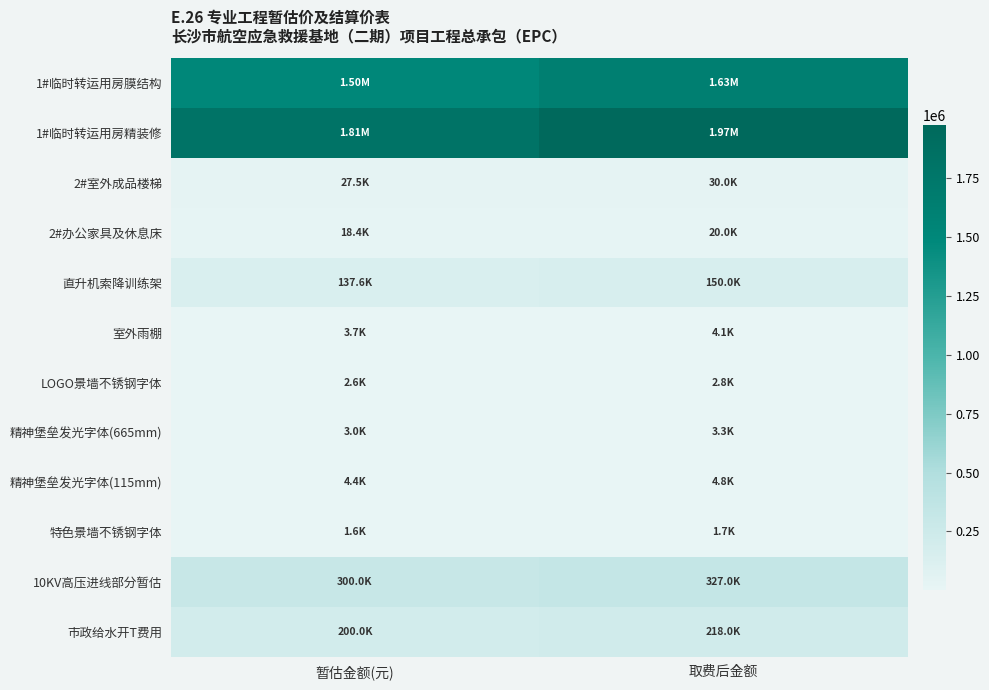

Between 暂估金额(元) and 取费后金额, which is larger?

取费后金额